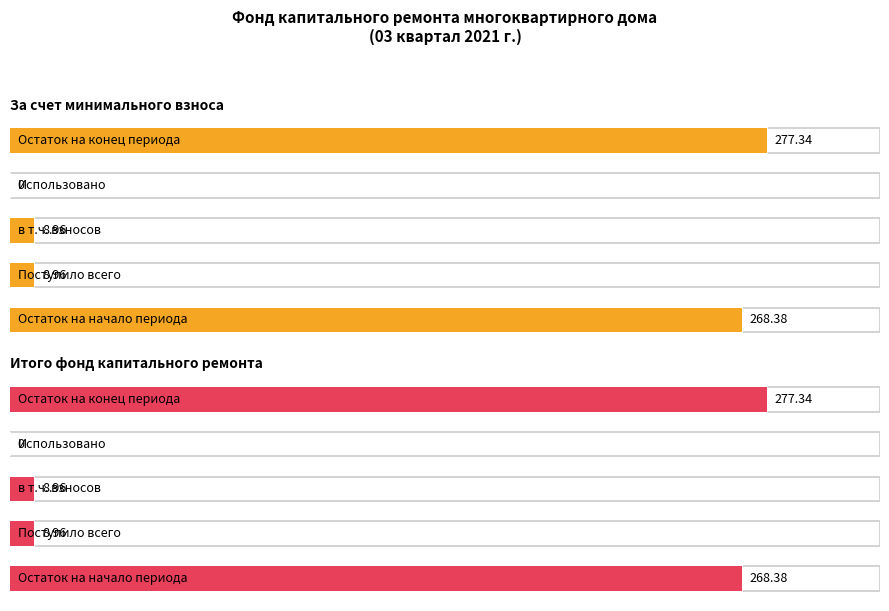

What are all the series names shown in the legend?

Остаток на начало периода, Поступило всего, в т.ч. взносов, Использовано, Остаток на конец периода